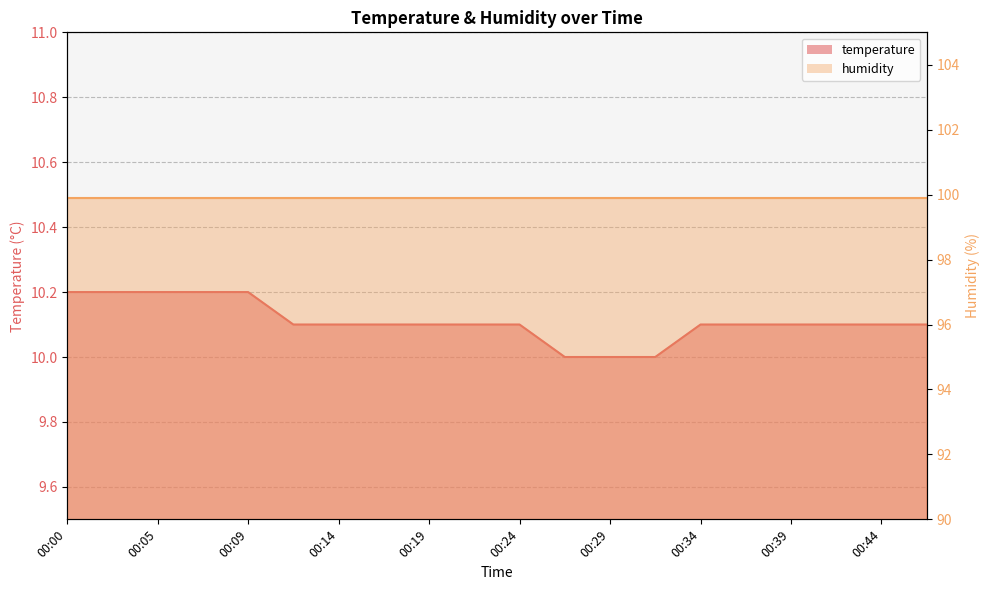

True or false: there are more than 2 points higher than both neighbors.

False